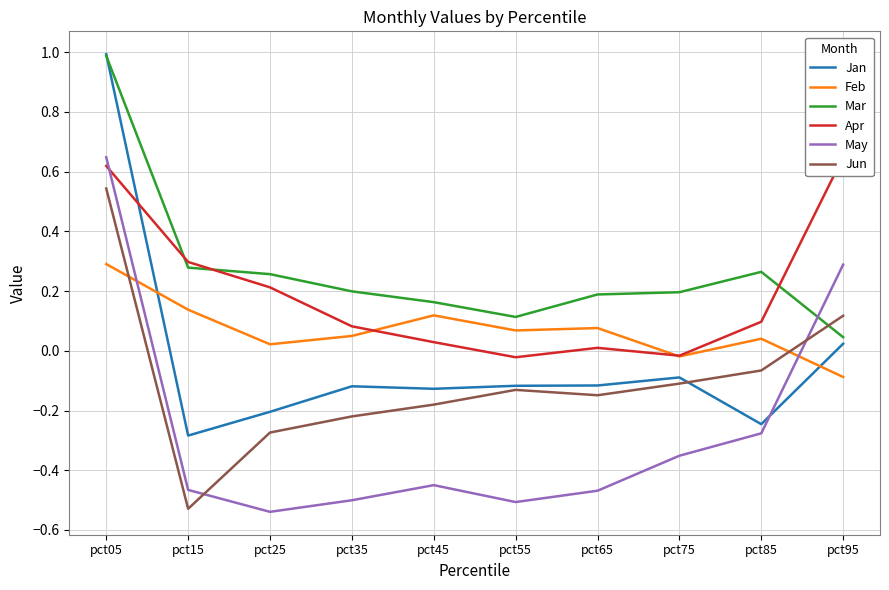

Is the value of May at pct75 greater than the value of Jan at pct85?

No